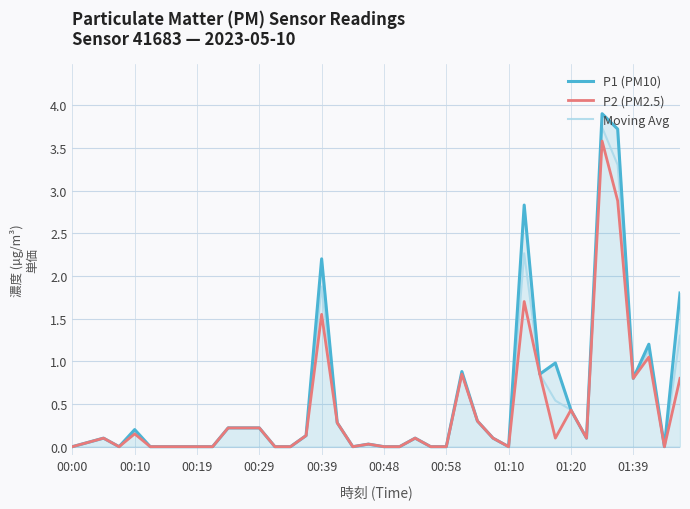

Which series has the largest range (max minus min)?

P1 (PM10)